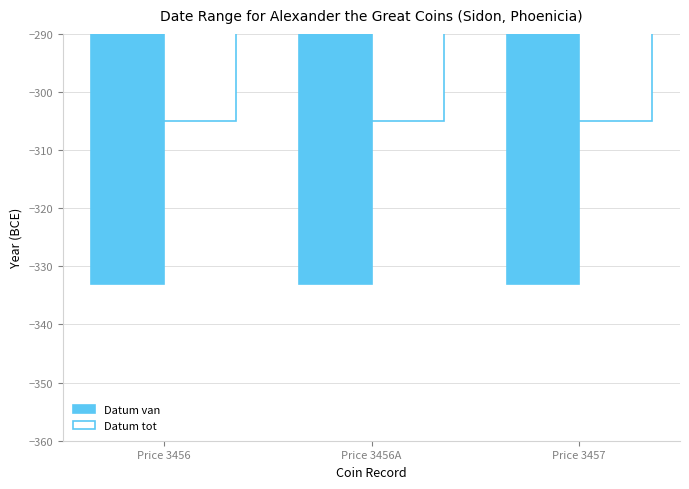

Rank the series at Price 3456A from lowest to highest value.

Datum van, Datum tot